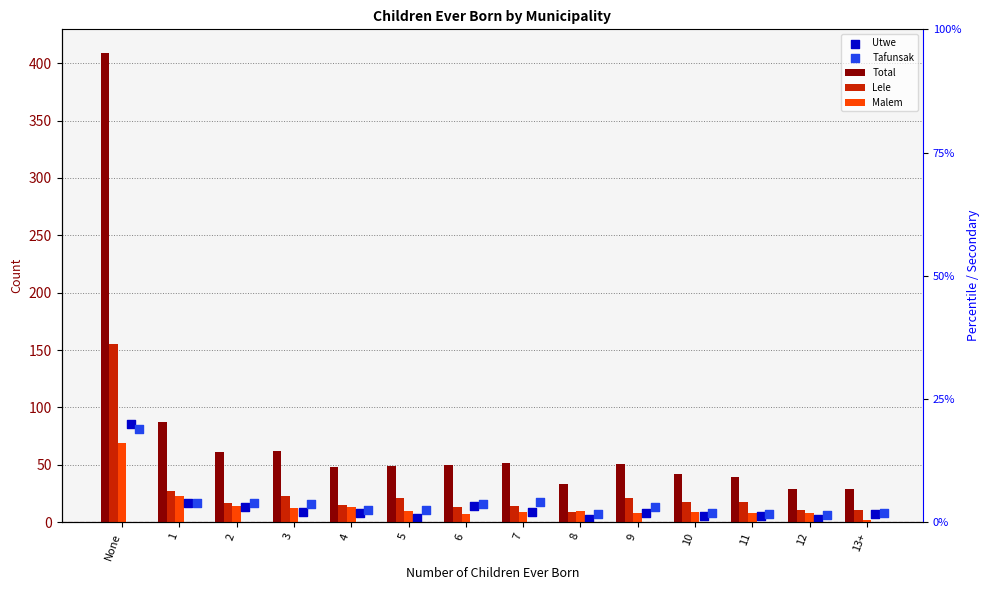

Which series contains the lowest Y value?

Malem